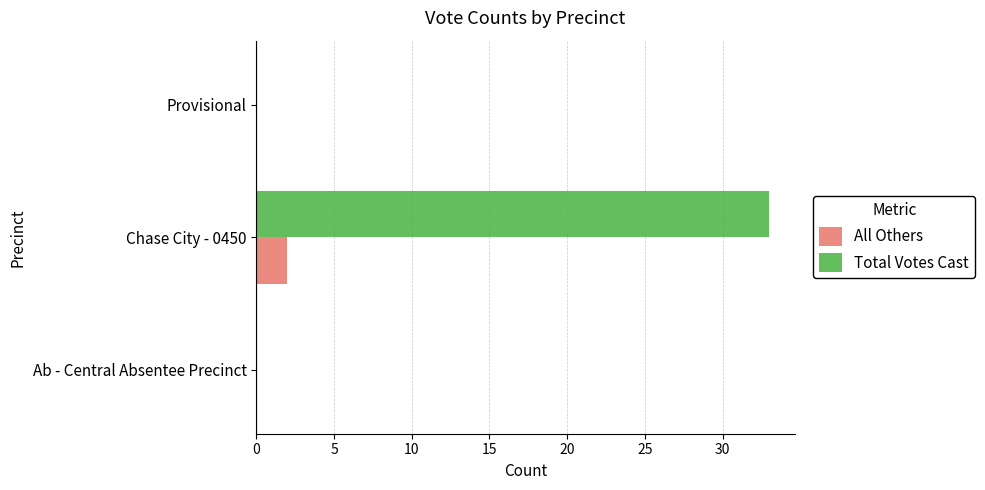

What is the sum of all Total Votes Cast values?

33